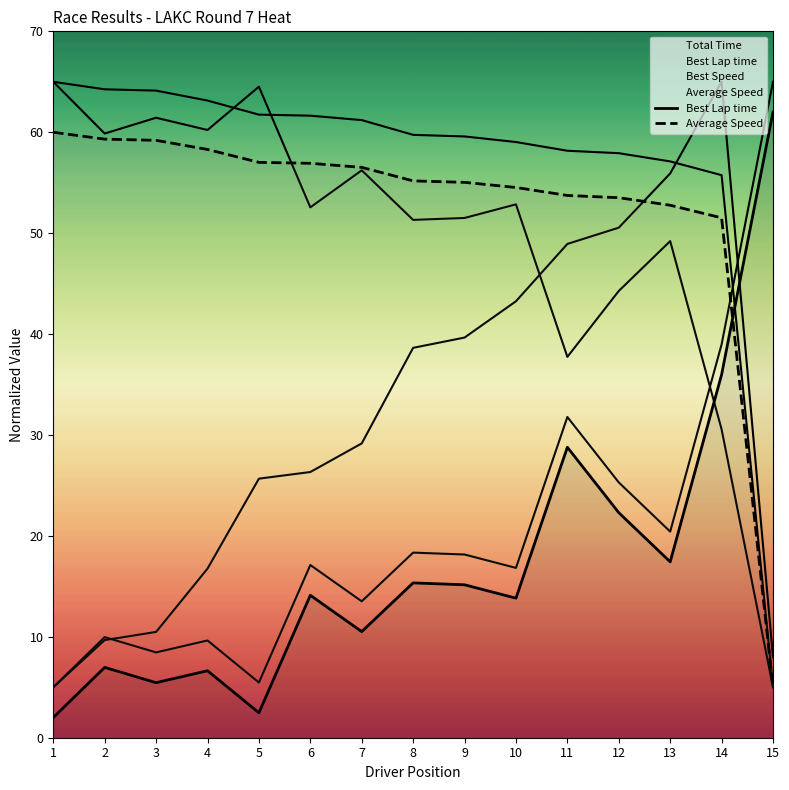

Reading right to left, list all the values displayed in this chart.

Best Lap time: 62.0	36.0	17.4	22.3	28.8	13.8	15.2	15.3	10.5	14.1	2.5	6.6	5.5	7.0	2.0
Average Speed: 5.0	51.5	52.8	53.5	53.7	54.5	55.0	55.2	56.5	56.9	57.0	58.3	59.2	59.3	60.0